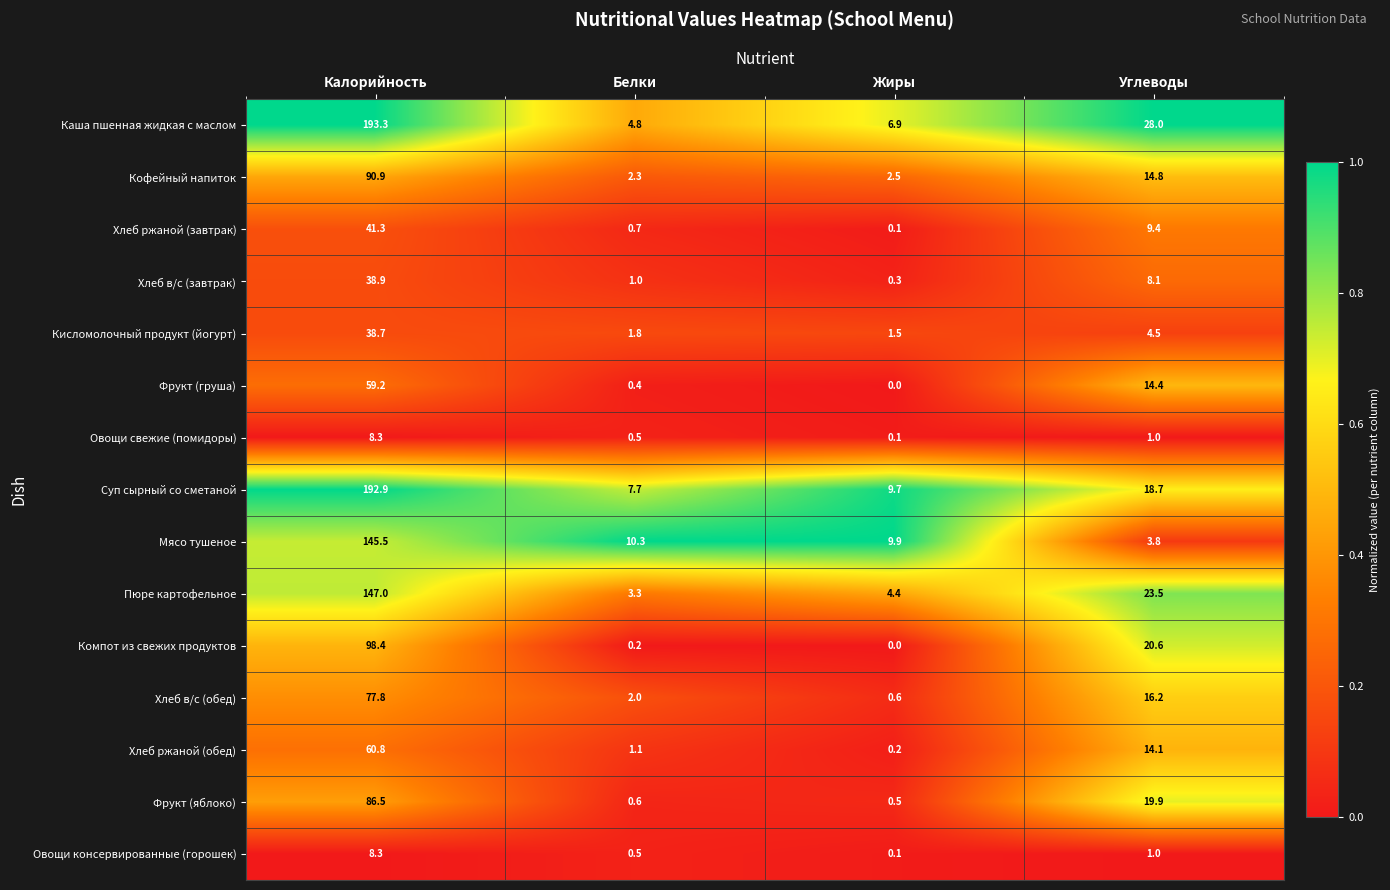

Where does the Суп сырный со сметаной series first go above 18?

Калорийность